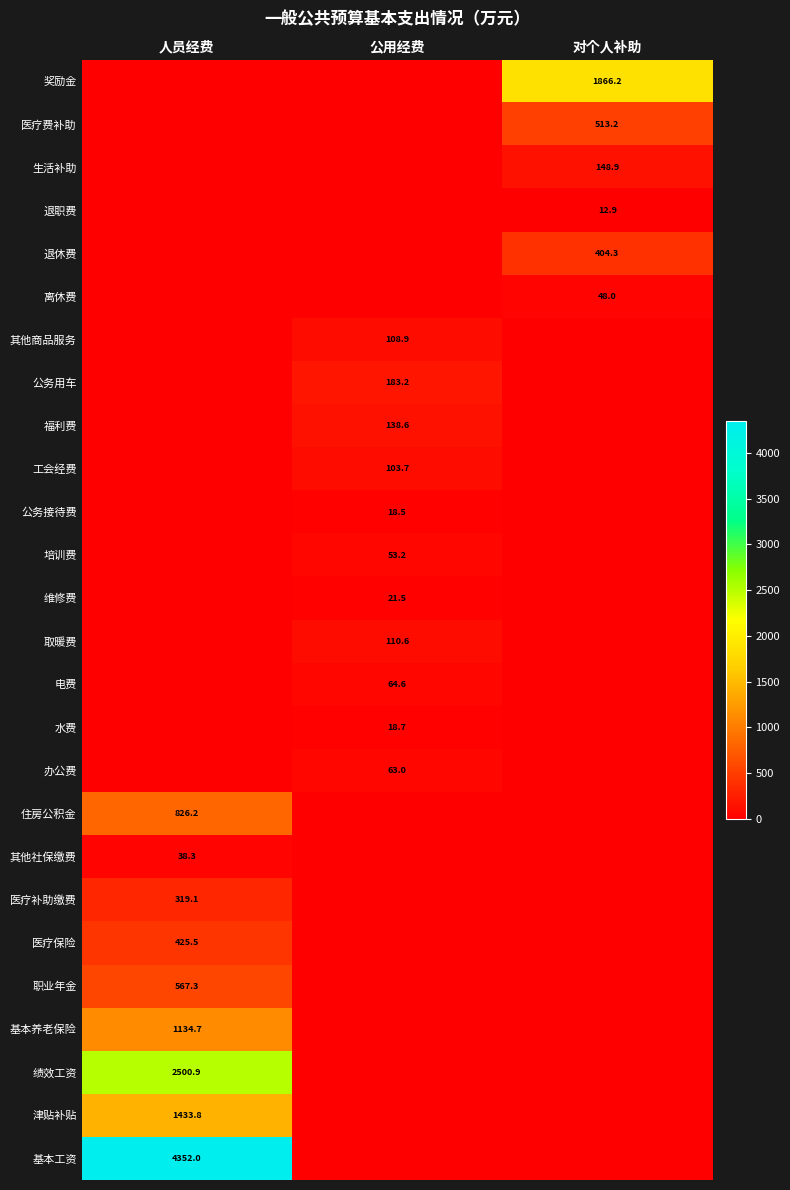

How many series are shown in this chart?

26